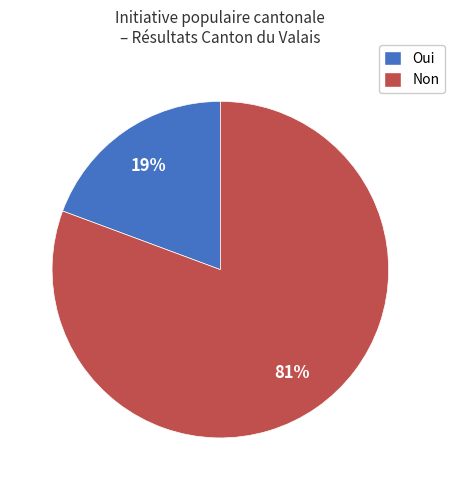

What percentage is the Non slice, to the nearest percent?

81%